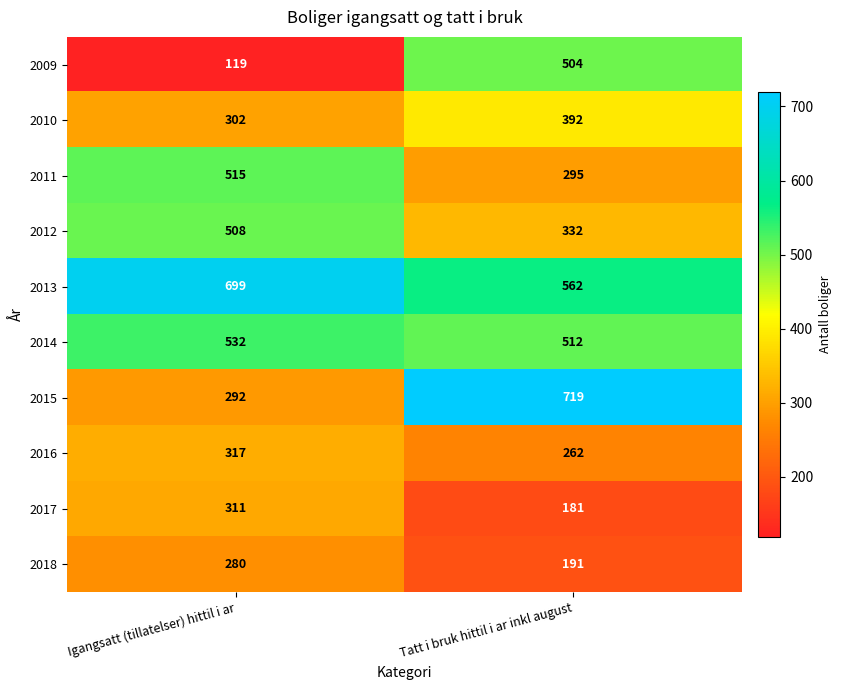

What is the difference between the 2018 values at Igangsatt (tillatelser) hittil i ar and Tatt i bruk hittil i ar inkl august?

89